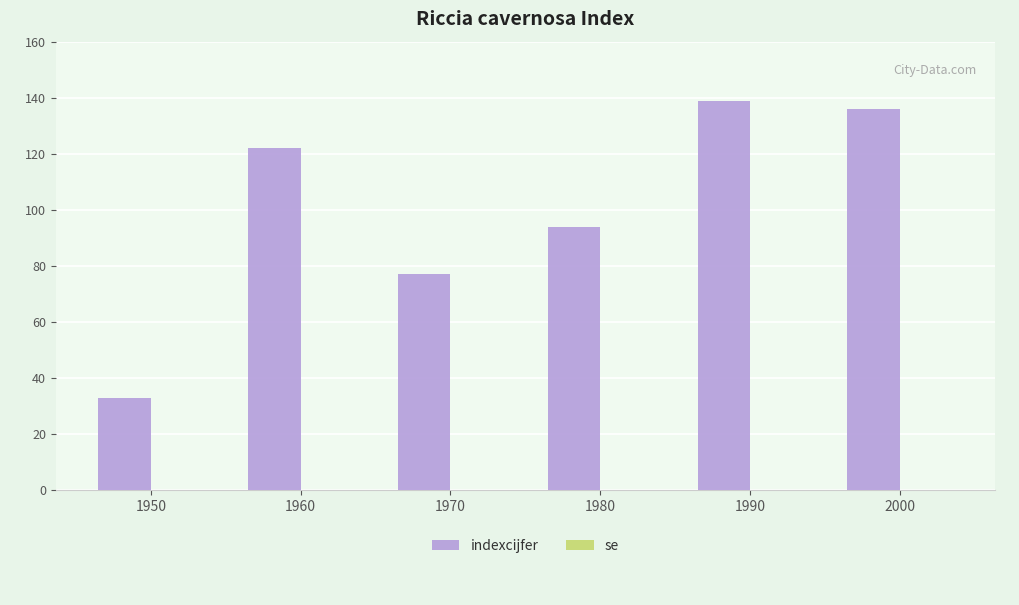

What is the difference between the maximum and minimum values?

106